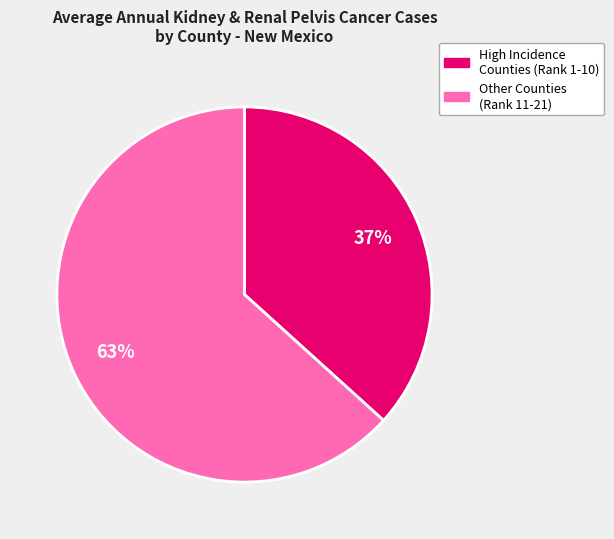

To the nearest percent, what is the average slice percentage?

50%